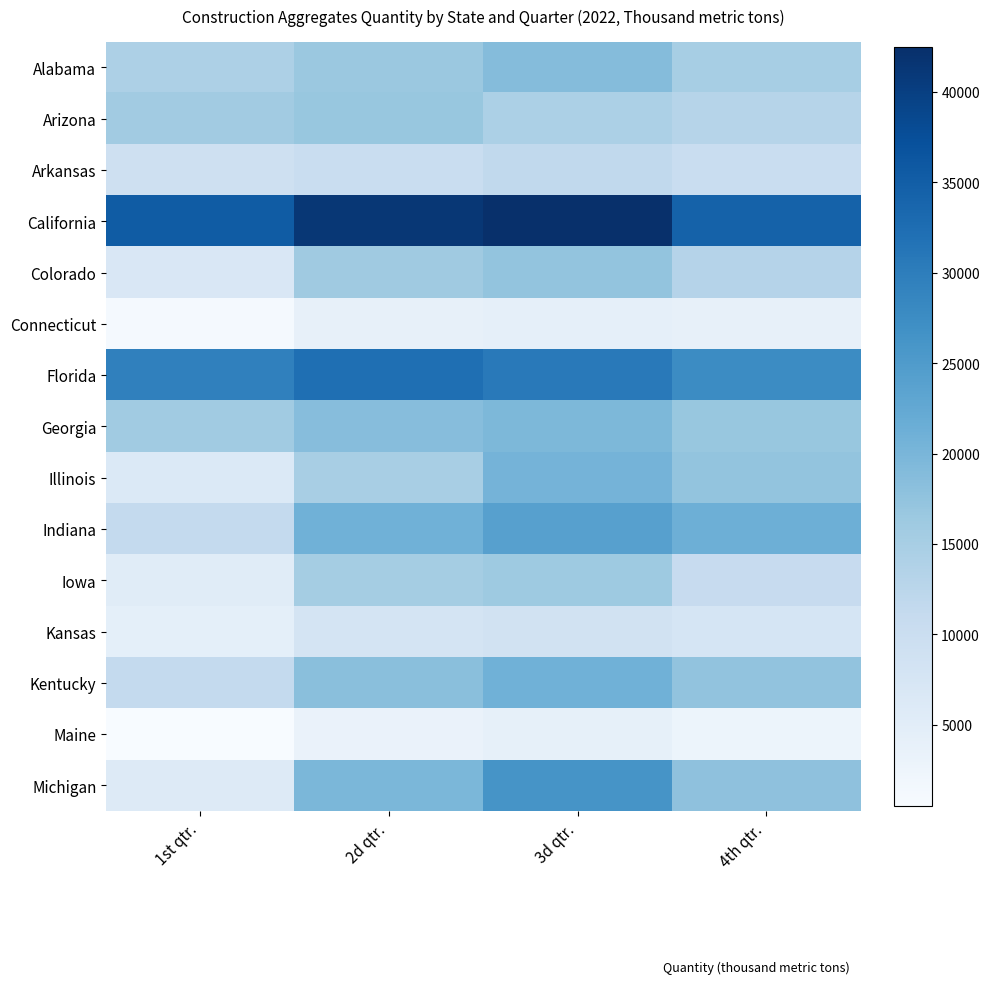

Rank the series by their maximum value, from lowest to highest.

Maine, Connecticut, Kansas, Arkansas, Iowa, Arizona, Colorado, Alabama, Georgia, Illinois, Kentucky, Indiana, Michigan, Florida, California